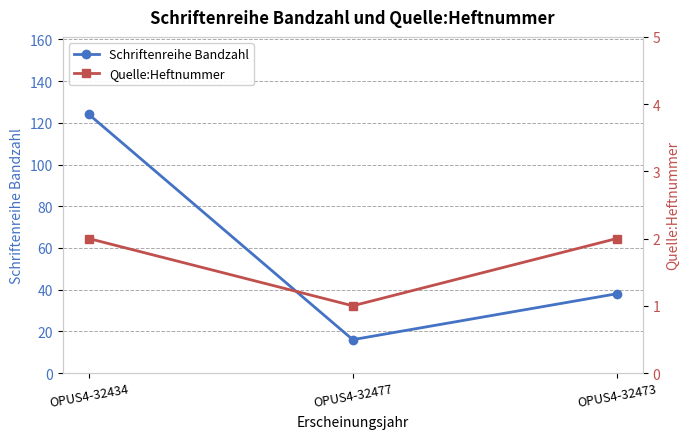

List the series in order of their peak value, lowest first.

Quelle:Heftnummer, Schriftenreihe Bandzahl